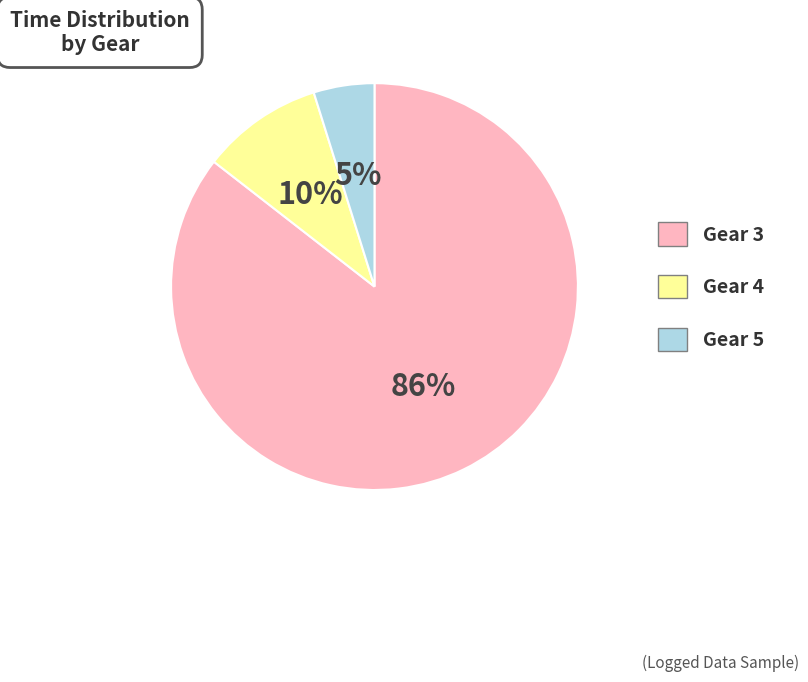

To the nearest percent, what portion does Gear 5 represent?

5%